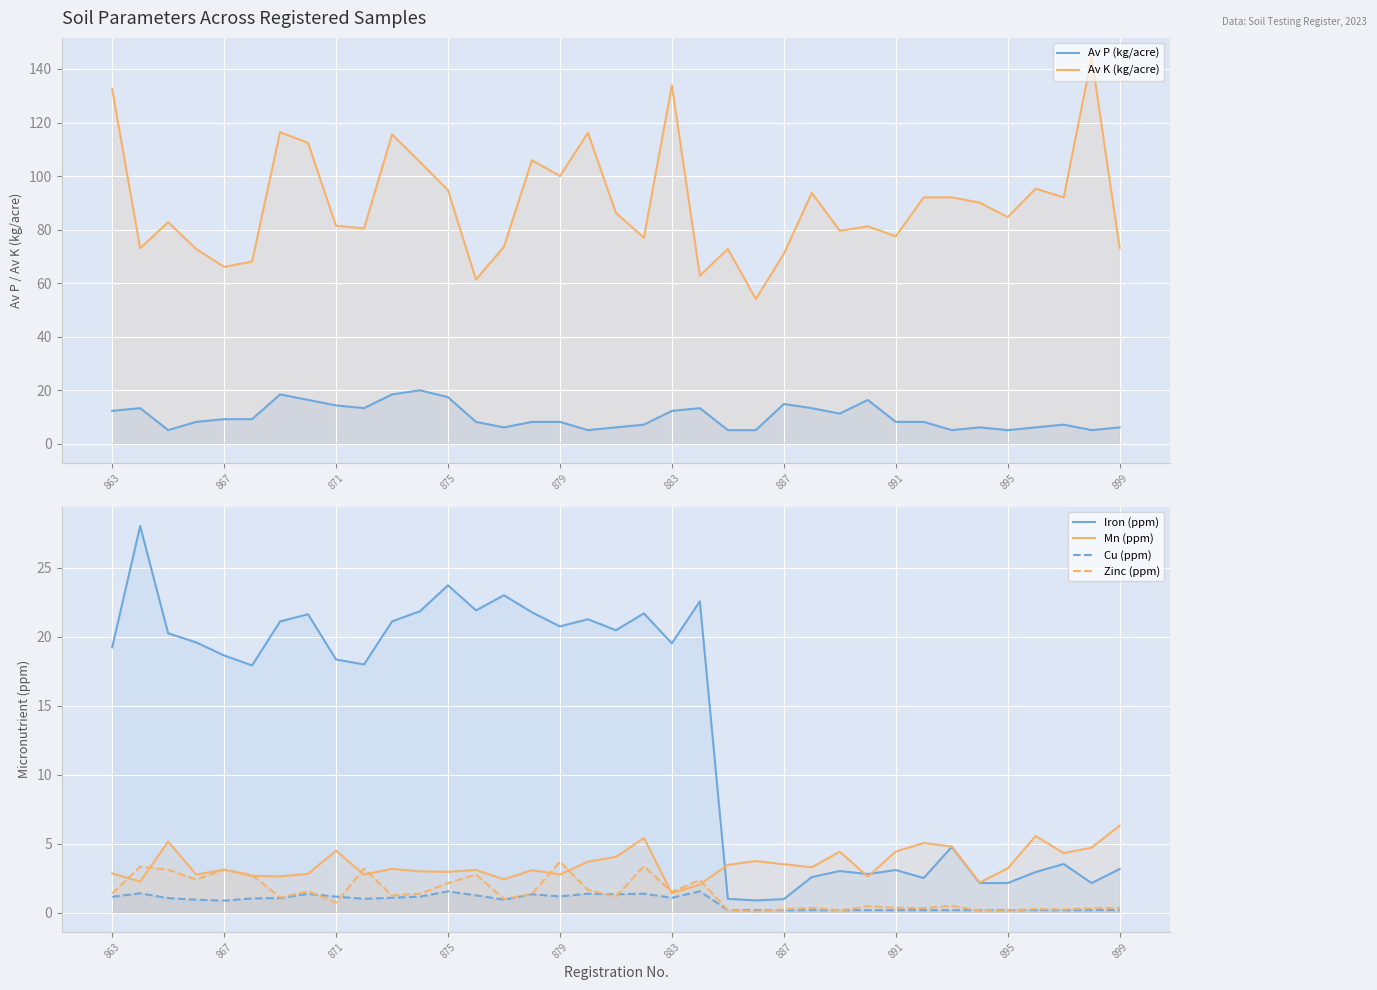

What is the spread (max minus min) of values at 10?

114.5